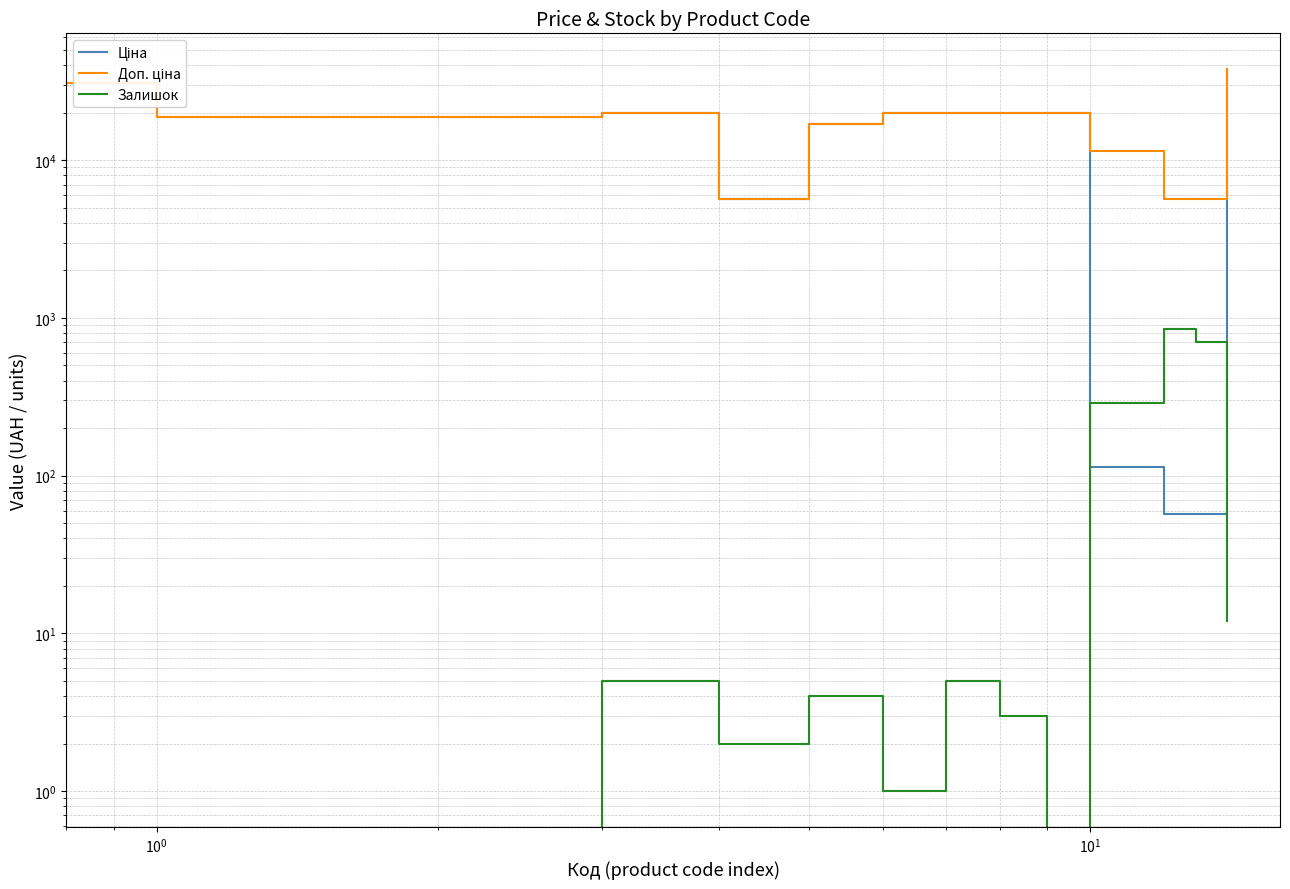

What is the label of the 8th point from the left?

7